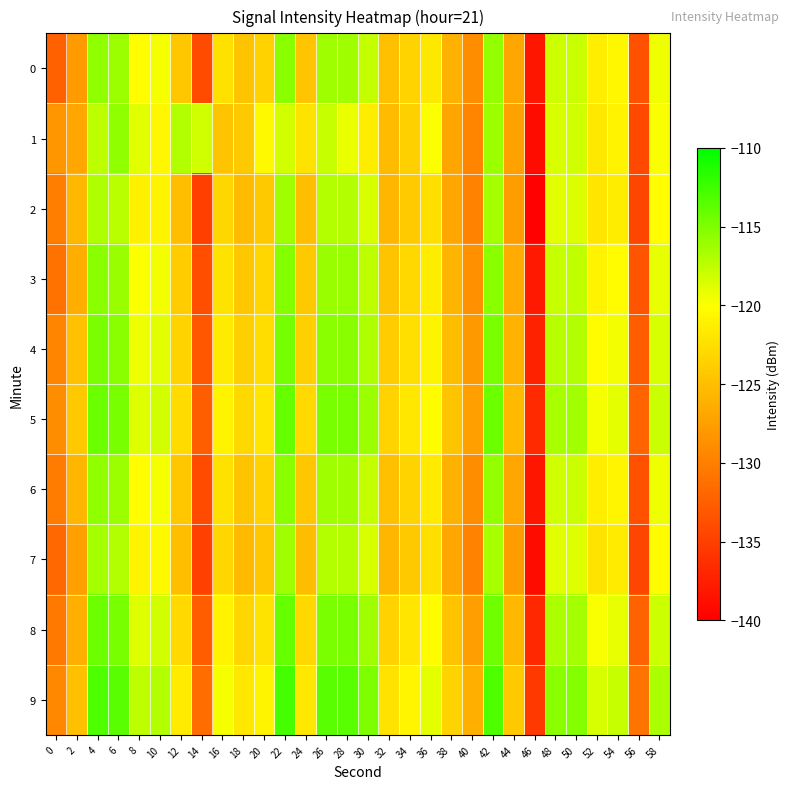

Reading right to left, extract all data points from this chart.

0: 58=-119.4	56=-133.6	54=-120.7	52=-121.3	50=-117.9	48=-118.1	46=-138.1	44=-126.9	42=-115.8	40=-128.9	38=-126.1	36=-121.7	34=-123.4	32=-124.9	30=-117.7	28=-116.3	26=-116.3	24=-124.4	22=-115.5	20=-123.5	18=-124.6	16=-122.4	14=-134.1	12=-124.3	10=-119.7	8=-120.1	6=-116.2	4=-115.7	2=-127.8	0=-132.5
1: 58=-119.8	56=-134.2	54=-120.9	52=-121.8	50=-118.2	48=-118.5	46=-139.0	44=-127.3	42=-116.1	40=-129.5	38=-127.1	36=-119.9	34=-123.7	32=-125.3	30=-121.4	28=-119.2	26=-117.8	24=-122.1	22=-118.3	20=-120.5	18=-124.2	16=-124.6	14=-118.1	12=-117.0	10=-120.6	8=-118.9	6=-115.7	4=-117.4	2=-126.9	0=-128.2
2: 58=-120.1	56=-134.4	54=-121.4	52=-122.0	50=-118.6	48=-118.8	46=-139.8	44=-127.7	42=-116.5	40=-129.7	38=-126.9	36=-122.5	34=-124.1	32=-125.6	30=-118.5	28=-117.0	26=-117.1	24=-125.1	22=-116.3	20=-124.2	18=-125.3	16=-123.2	14=-135.0	12=-125.1	10=-120.8	8=-121.2	6=-117.3	4=-116.8	2=-125.5	0=-130.1
3: 58=-119.1	56=-133.3	54=-120.2	52=-120.9	50=-117.6	48=-117.8	46=-137.9	44=-126.6	42=-115.5	40=-128.6	38=-125.8	36=-121.4	34=-123.1	32=-124.6	30=-117.4	28=-115.9	26=-116.0	24=-124.2	22=-115.2	20=-123.2	18=-124.3	16=-122.1	14=-133.8	12=-124.0	10=-119.5	8=-119.9	6=-116.0	4=-115.5	2=-126.3	0=-131.0
4: 58=-118.5	56=-132.7	54=-119.6	52=-120.3	50=-117.0	48=-117.2	46=-137.3	44=-126.0	42=-114.9	40=-128.0	38=-125.2	36=-120.8	34=-122.5	32=-124.0	30=-116.8	28=-115.3	26=-115.4	24=-123.6	22=-114.6	20=-122.6	18=-123.7	16=-121.5	14=-133.2	12=-123.4	10=-118.9	8=-119.3	6=-115.4	4=-114.9	2=-124.8	0=-129.5
5: 58=-117.9	56=-132.1	54=-119.0	52=-119.7	50=-116.4	48=-116.6	46=-136.7	44=-125.4	42=-114.3	40=-127.4	38=-124.6	36=-120.2	34=-121.9	32=-123.4	30=-116.2	28=-114.7	26=-114.8	24=-123.0	22=-114.0	20=-122.0	18=-123.1	16=-120.9	14=-132.6	12=-122.8	10=-118.3	8=-118.7	6=-114.8	4=-114.3	2=-124.2	0=-128.9
6: 58=-119.4	56=-133.6	54=-120.7	52=-121.3	50=-117.9	48=-118.1	46=-138.2	44=-126.9	42=-115.8	40=-128.9	38=-126.1	36=-121.7	34=-123.4	32=-124.9	30=-117.7	28=-116.3	26=-116.3	24=-124.4	22=-115.5	20=-123.5	18=-124.6	16=-122.4	14=-134.1	12=-124.3	10=-119.7	8=-120.1	6=-116.2	4=-115.7	2=-125.6	0=-130.2
7: 58=-120.2	56=-134.4	54=-121.5	52=-122.1	50=-118.7	48=-118.9	46=-139.0	44=-127.7	42=-116.6	40=-129.7	38=-126.9	36=-122.5	34=-124.2	32=-125.7	30=-118.5	28=-117.1	26=-117.1	24=-125.2	22=-116.3	20=-124.3	18=-125.4	16=-123.2	14=-134.9	12=-125.1	10=-120.5	8=-120.9	6=-117.0	4=-116.5	2=-127.4	0=-131.8
8: 58=-118.0	56=-132.2	54=-119.1	52=-119.8	50=-116.5	48=-116.7	46=-136.8	44=-125.5	42=-114.4	40=-127.5	38=-124.7	36=-120.3	34=-122.0	32=-123.5	30=-116.3	28=-114.8	26=-114.9	24=-123.1	22=-114.1	20=-122.1	18=-123.2	16=-121.0	14=-132.7	12=-122.9	10=-118.3	8=-118.7	6=-114.8	4=-114.3	2=-126.2	0=-130.6
9: 58=-116.7	56=-130.9	54=-117.8	52=-118.5	50=-115.2	48=-115.4	46=-135.5	44=-124.2	42=-113.1	40=-126.2	38=-123.4	36=-119.0	34=-120.7	32=-122.2	30=-115.0	28=-113.5	26=-113.6	24=-121.8	22=-112.8	20=-120.8	18=-121.9	16=-119.7	14=-131.4	12=-121.6	10=-117.0	8=-117.4	6=-113.6	4=-113.1	2=-124.9	0=-129.3